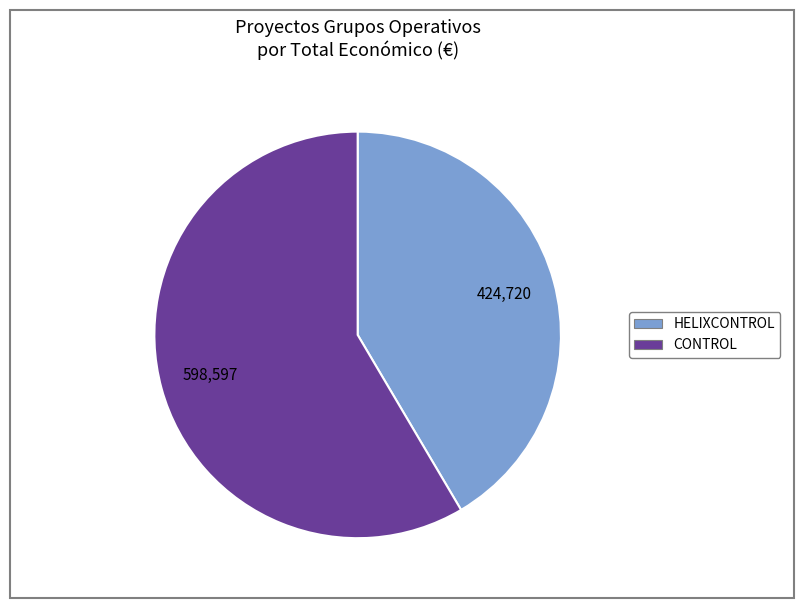

True or false: HELIXCONTROL accounts for 42% of the total.

True